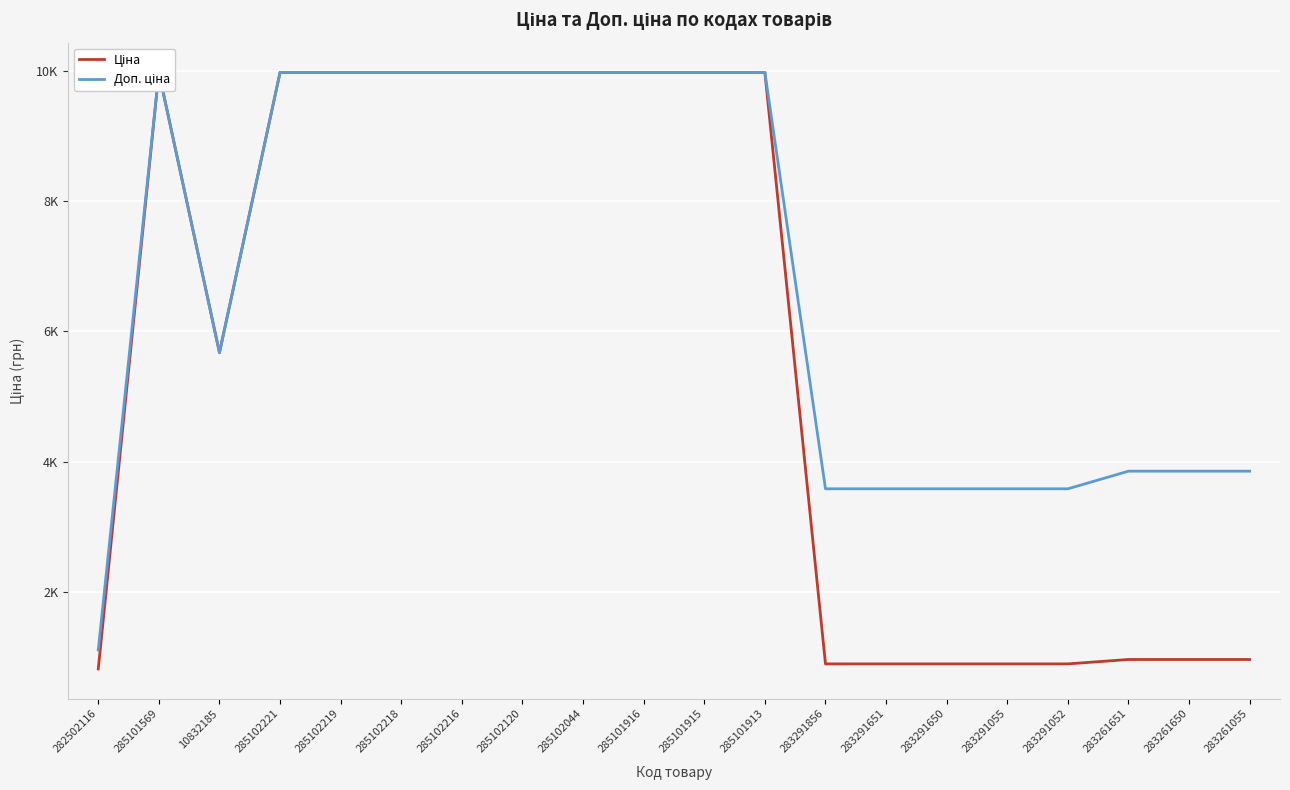

True or false: Доп. ціна has a value of 3800.0 at 10832185.

False